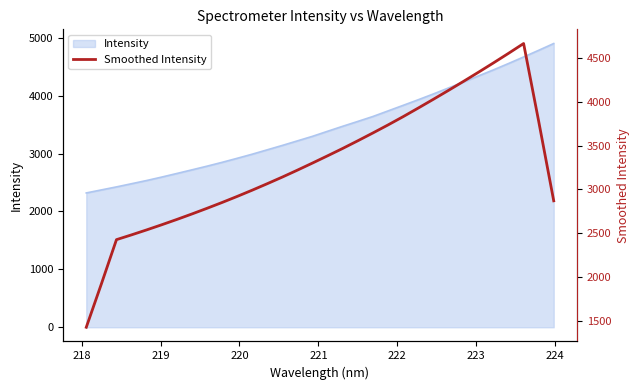

What is the average value?

3302.0